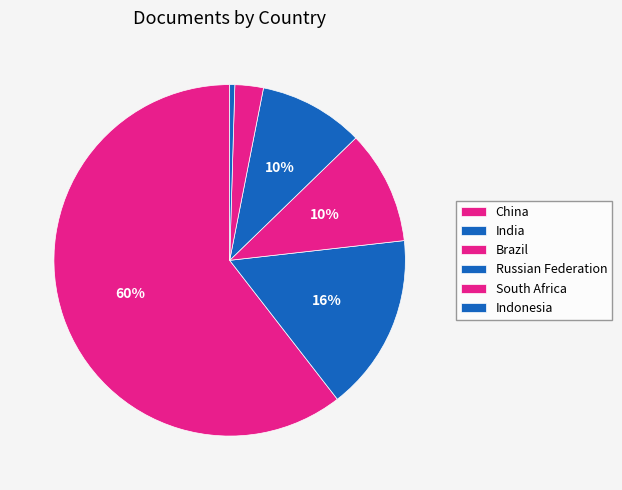

Which has a higher value, Indonesia or South Africa?

South Africa